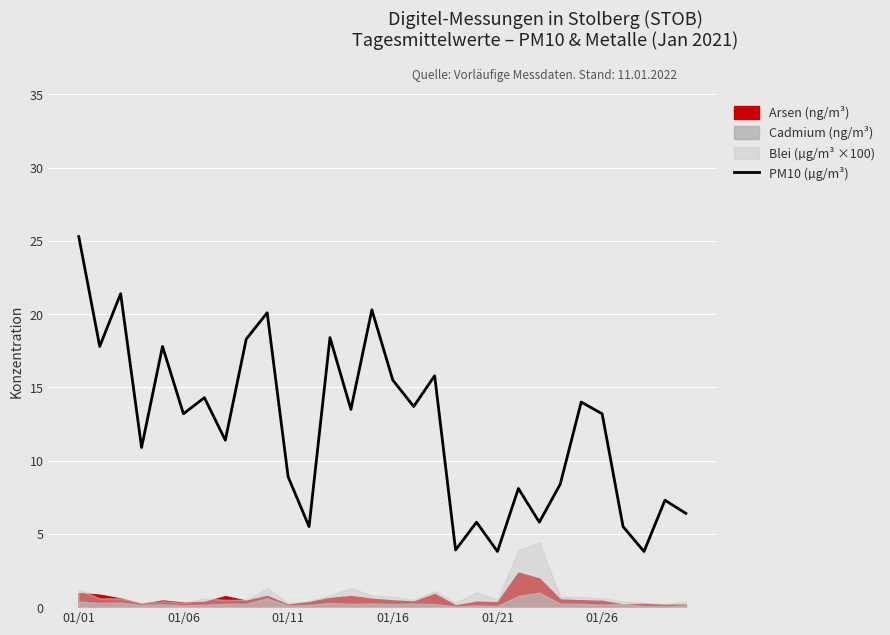

The PM10 (µg/m³) series shows 6.3 at 01/21. True or false?

False